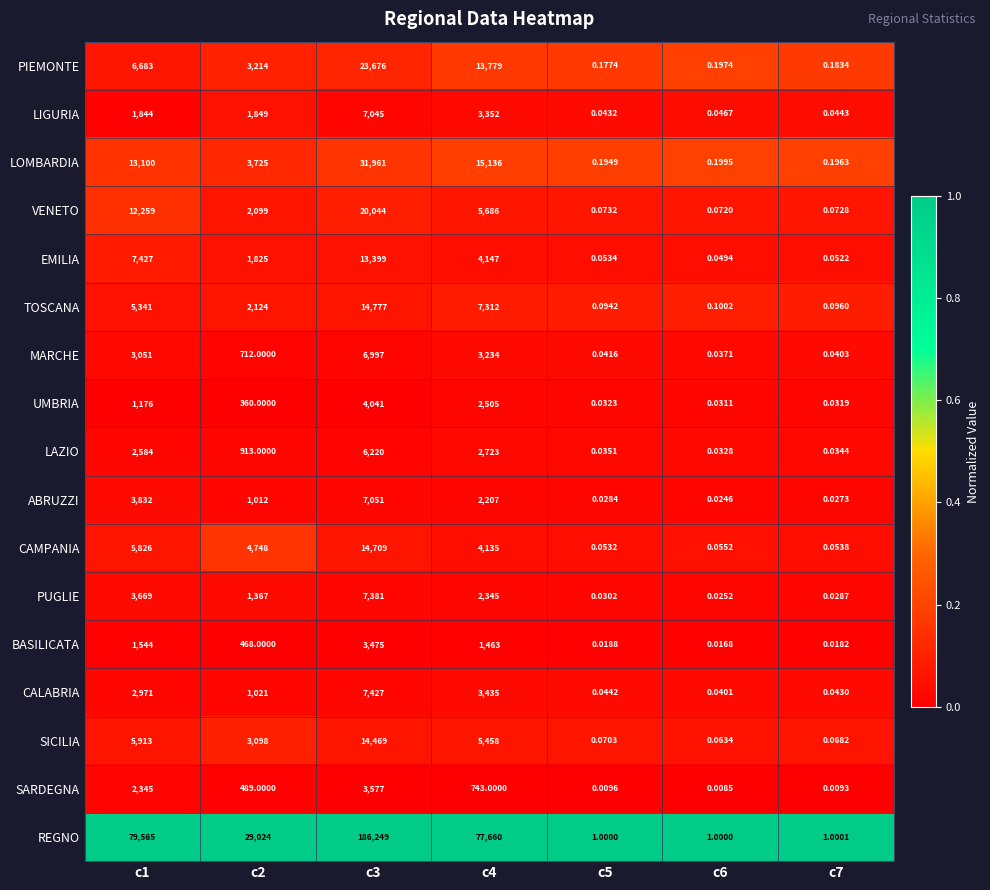

Which series has the largest total across all categories?

REGNO